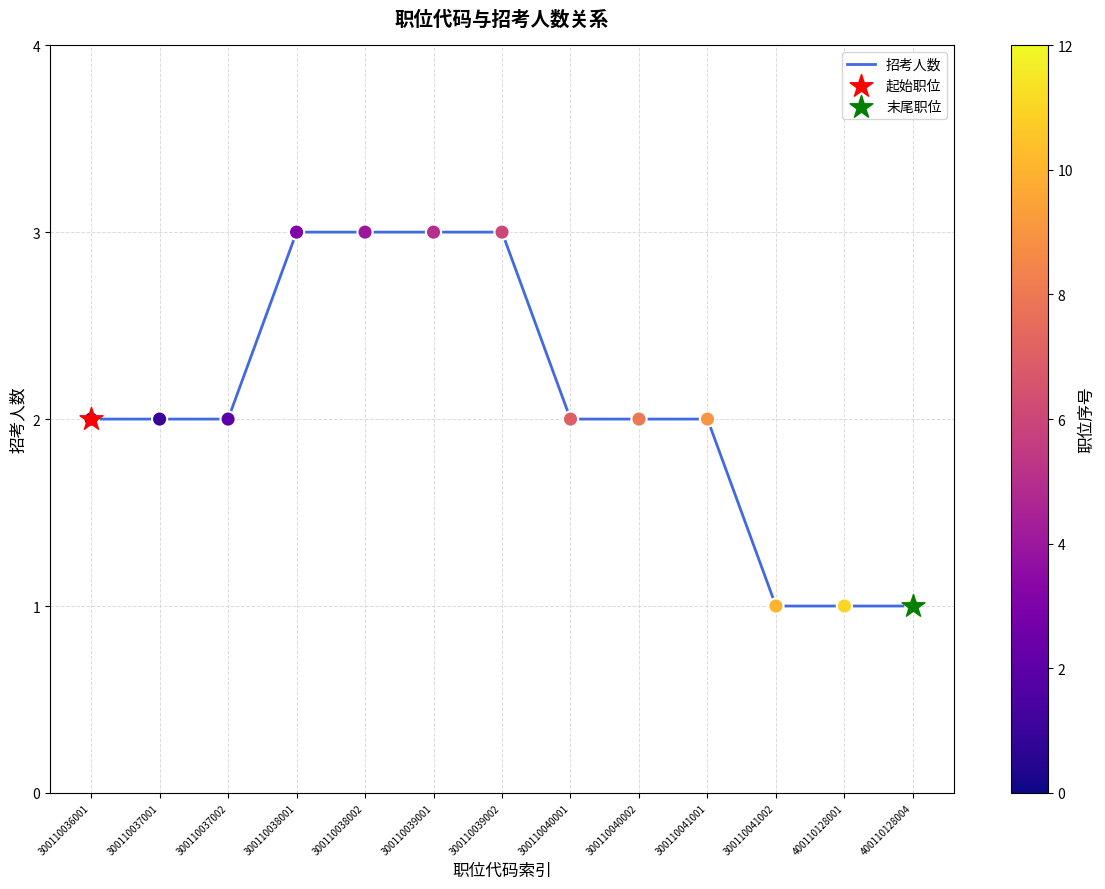

What is the ratio of the value at 300110037002 to the value at 300110040001?

1.0